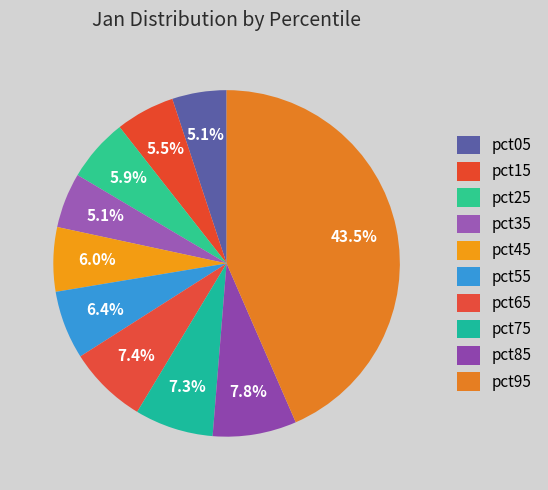

What percentage is the pct95 slice, to the nearest percent?

43%